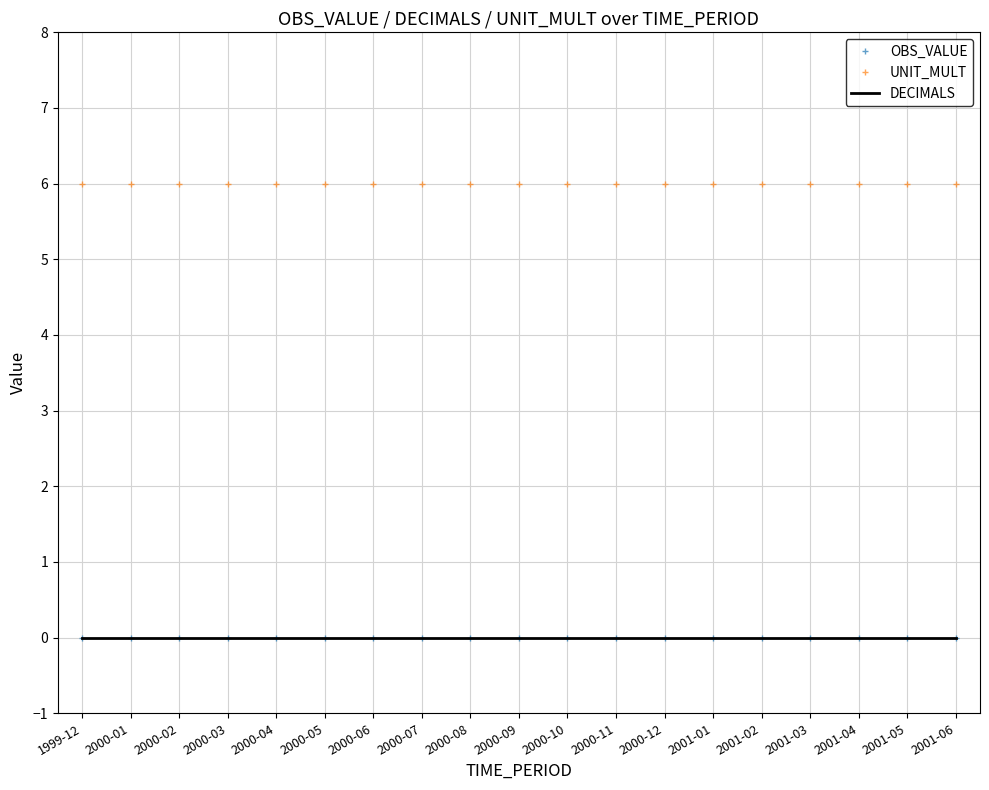

Reading left to right, what are all the values shown in this chart?

OBS_VALUE: 0	0	0	0	0	0	0	0	0	0	0	0	0	0	0	0	0	0	0
UNIT_MULT: 6	6	6	6	6	6	6	6	6	6	6	6	6	6	6	6	6	6	6
DECIMALS: 0	0	0	0	0	0	0	0	0	0	0	0	0	0	0	0	0	0	0